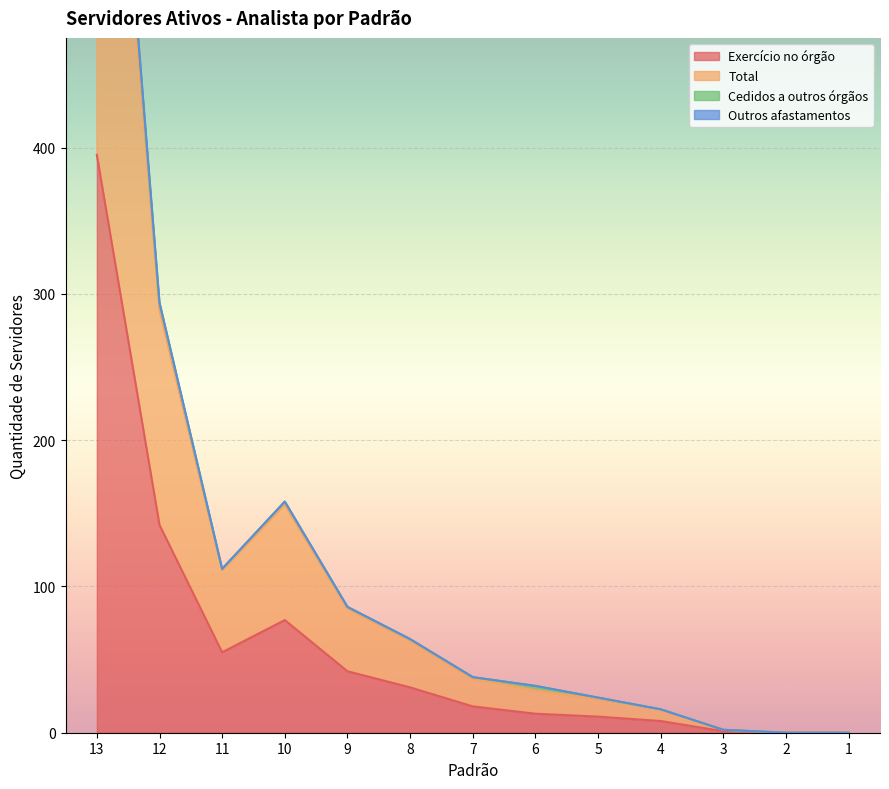

Reading right to left, extract all data points from this chart.

Exercício no órgão: 1=0	2=0	3=1	4=8	5=11	6=13	7=18	8=31	9=42	10=77	11=55	12=142	13=395
Total: 1=0	2=0	3=2	4=16	5=24	6=32	7=38	8=64	9=86	10=158	11=112	12=294	13=826